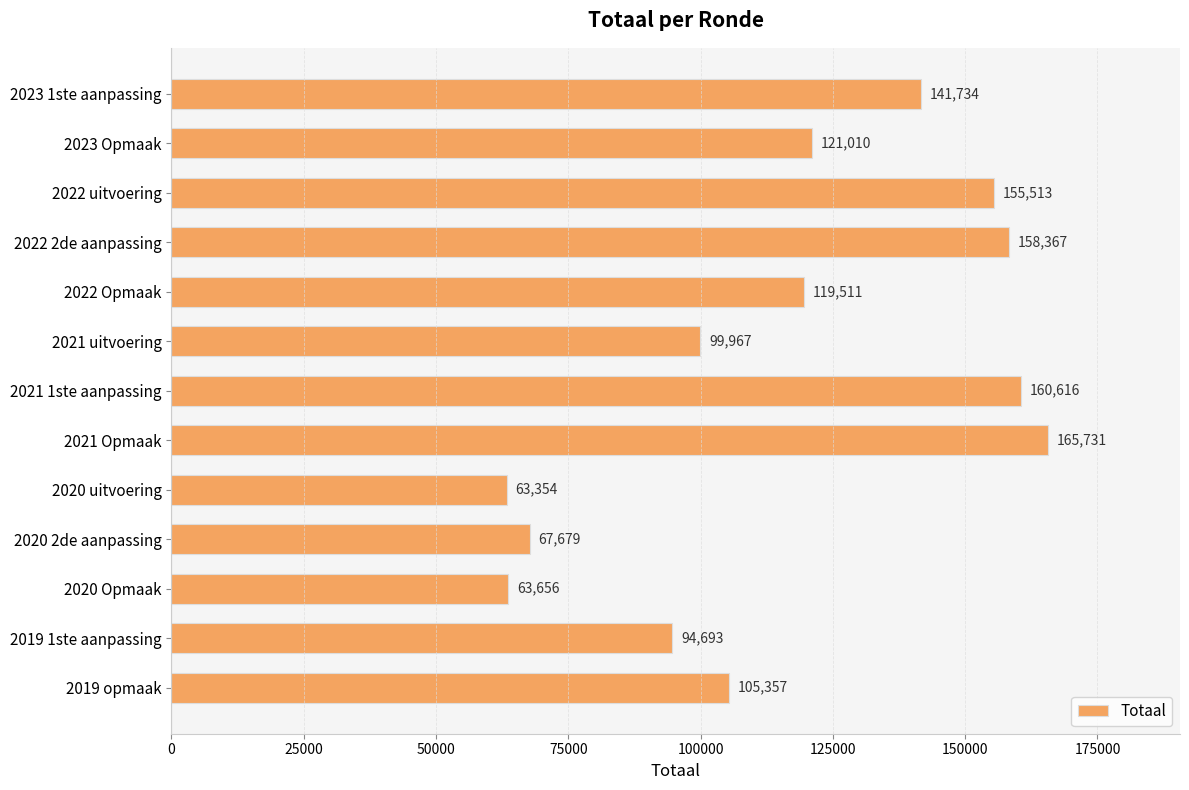

Reading top to bottom, what are all the values shown in this chart?

2023 1ste aanpassing=141734	2023 Opmaak=121010	2022 uitvoering=155513	2022 2de aanpassing=158367	2022 Opmaak=119511	2021 uitvoering=99967	2021 1ste aanpassing=160616	2021 Opmaak=165731	2020 uitvoering=63354	2020 2de aanpassing=67679	2020 Opmaak=63656	2019 1ste aanpassing=94693	2019 opmaak=105357